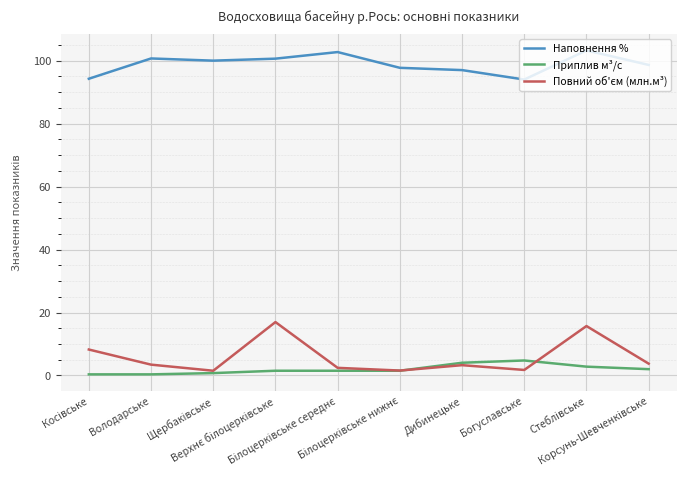

How many series are shown in this chart?

3